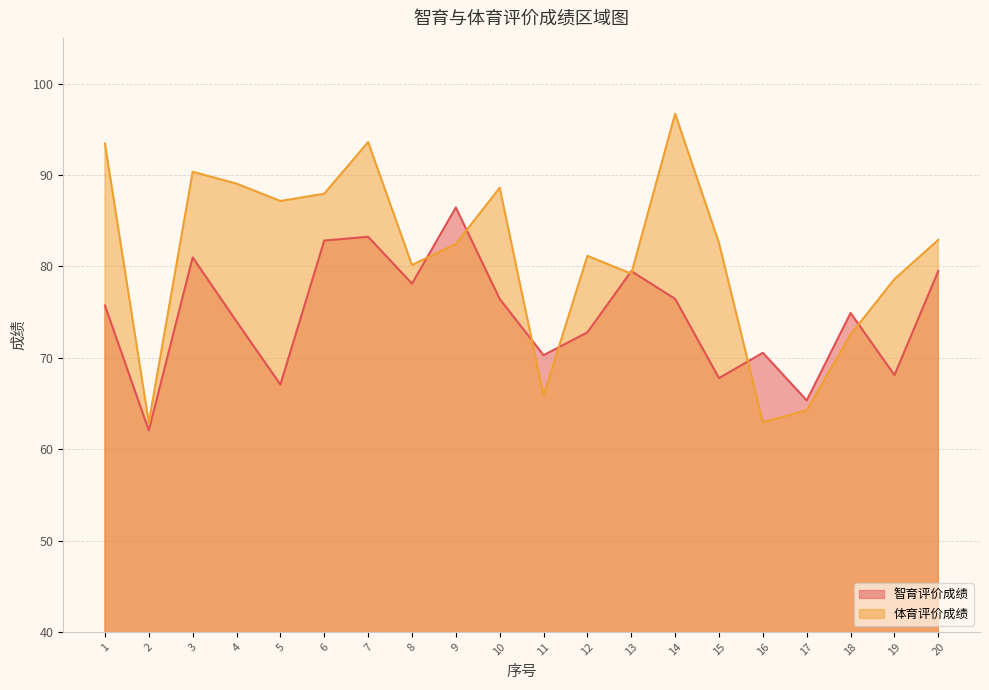

What is the difference between the second highest and second lowest values in the 体育评价成绩 series?

30.6